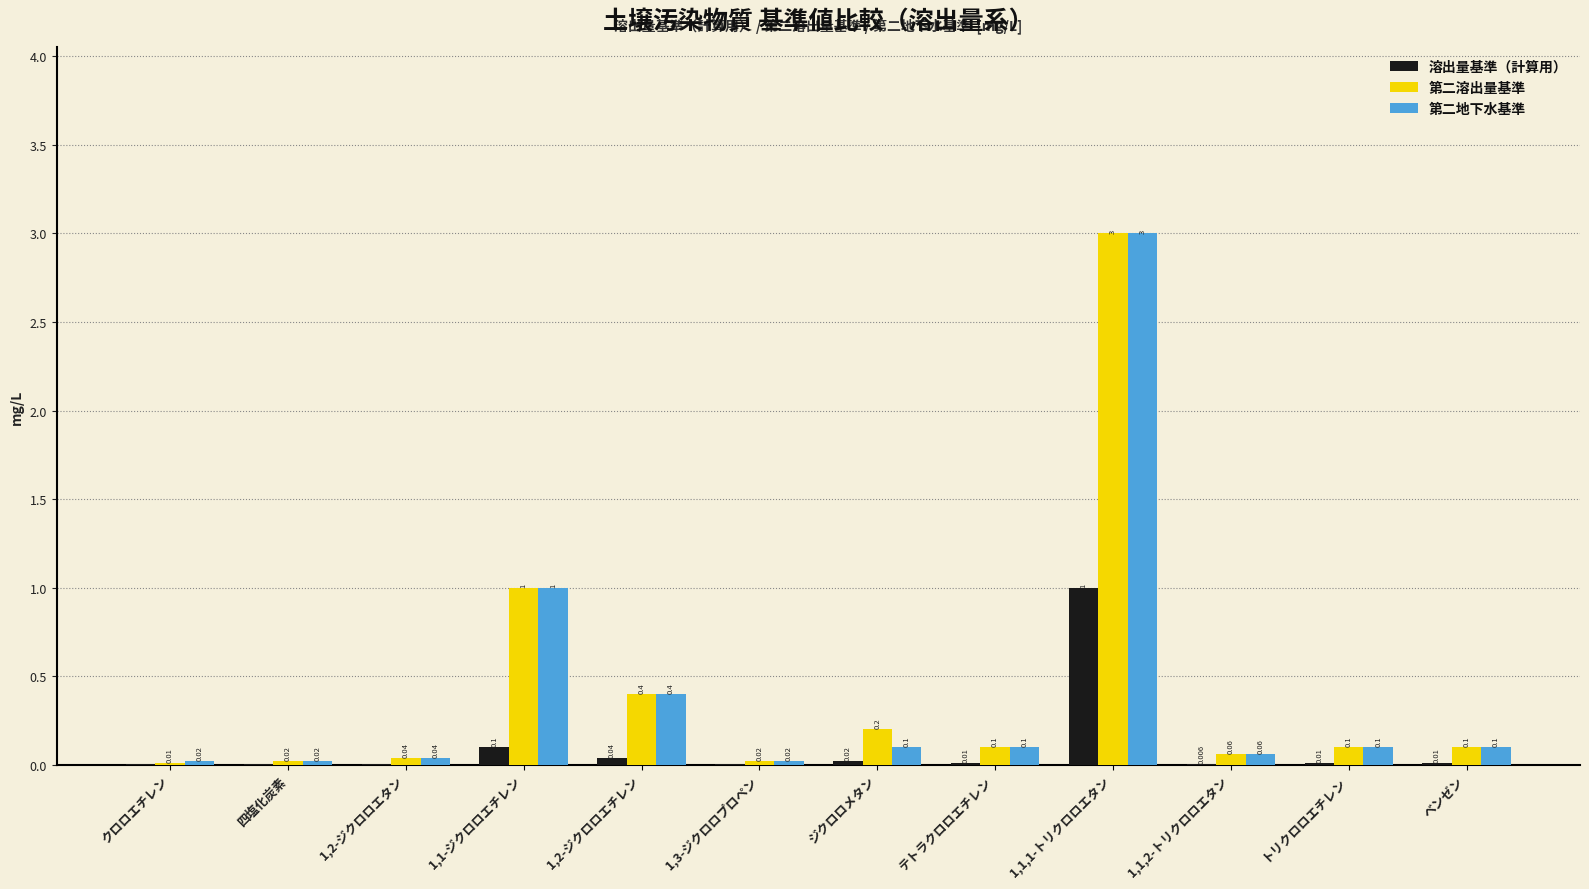

What is the difference between the 第二溶出量基準 values at ジクロロメタン and 1,1,2-トリクロロエタン?

0.1